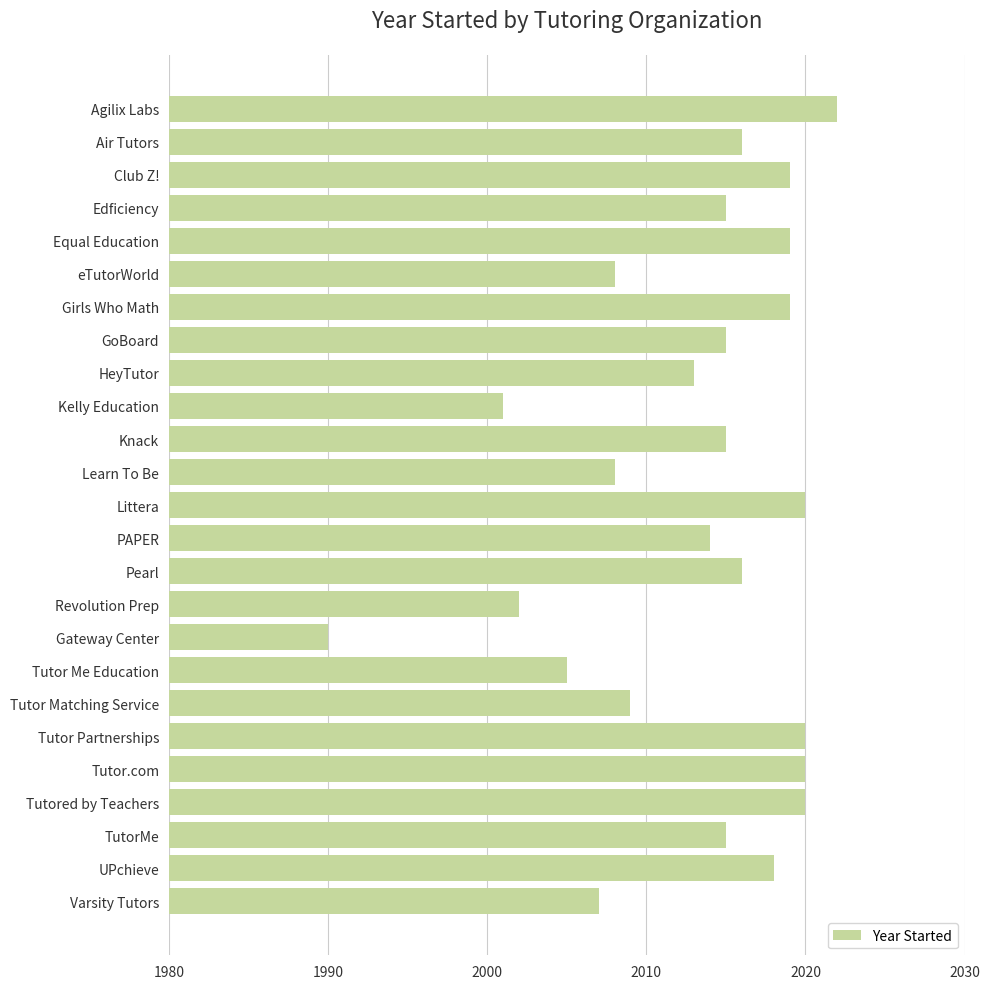

Read the value at Littera, to the nearest 10.

2020